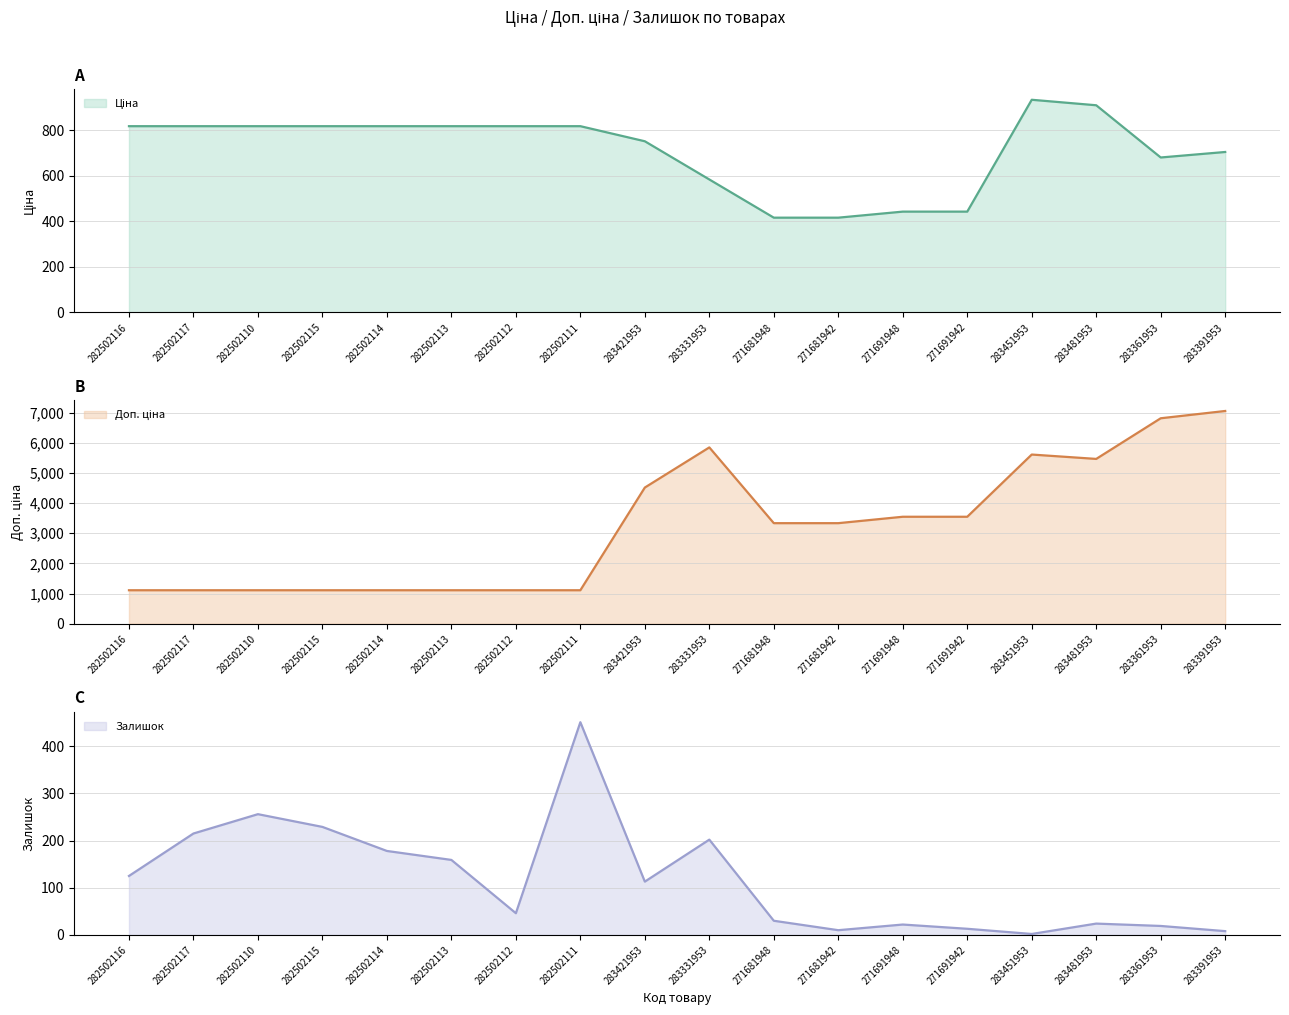

True or false: Доп. ціна and Залишок intersect in this chart.

False